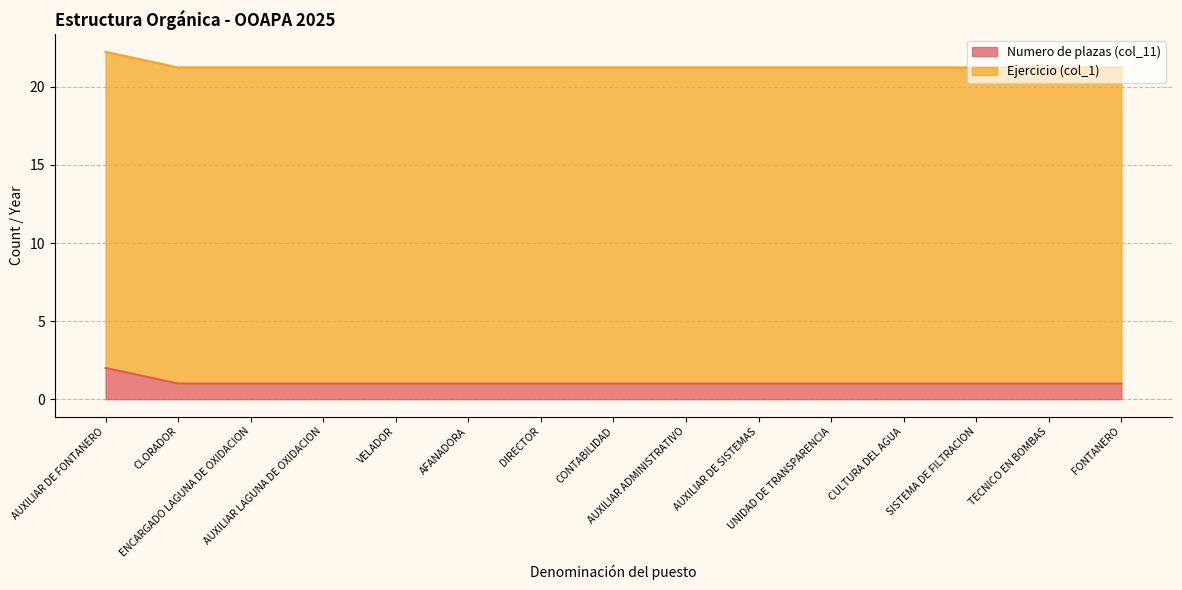

What is the smallest value displayed?

1